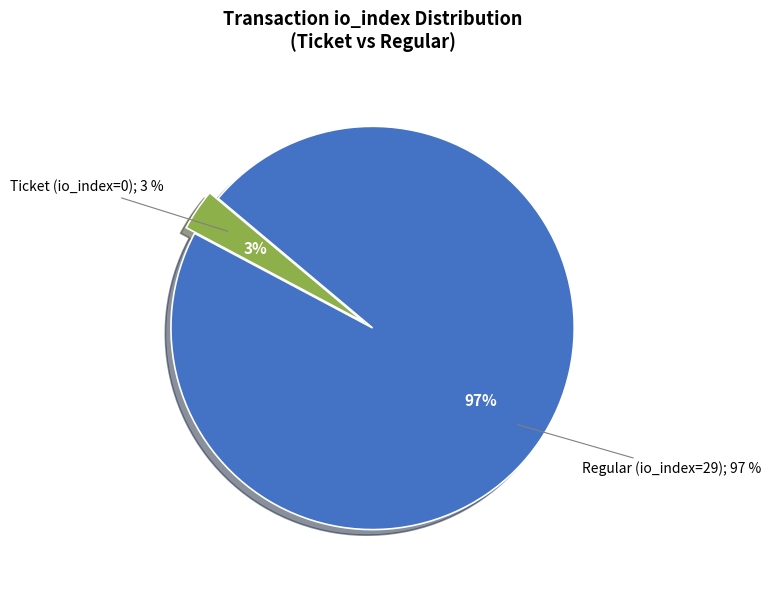

Is there any slice that represents more than half of the pie?

Yes